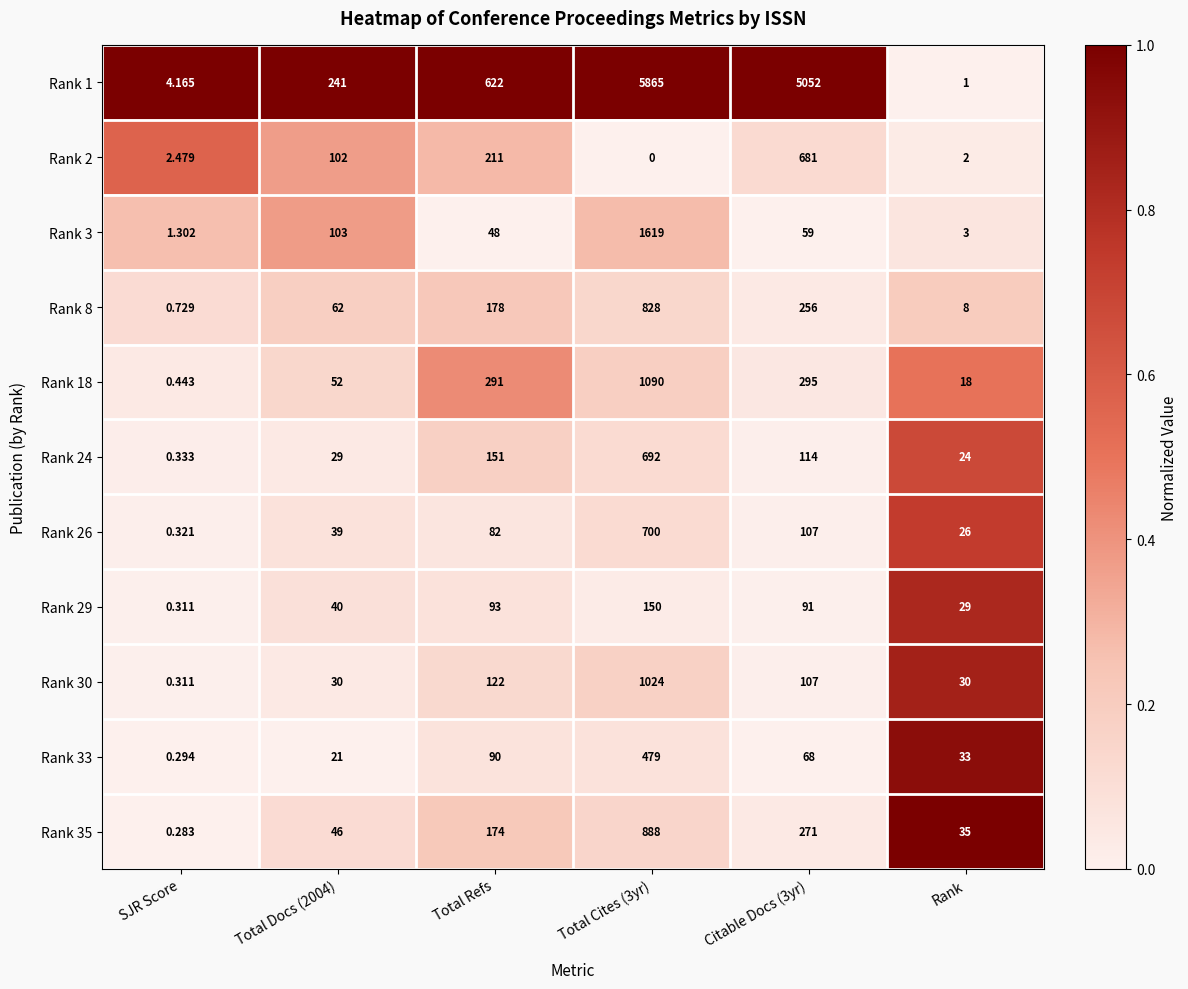

At which label is Rank 24 closest to 346?

Total Refs